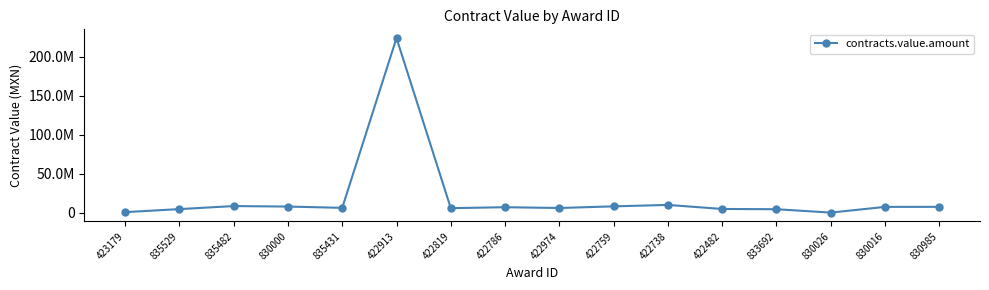

Does the chart have visible grid lines?

No